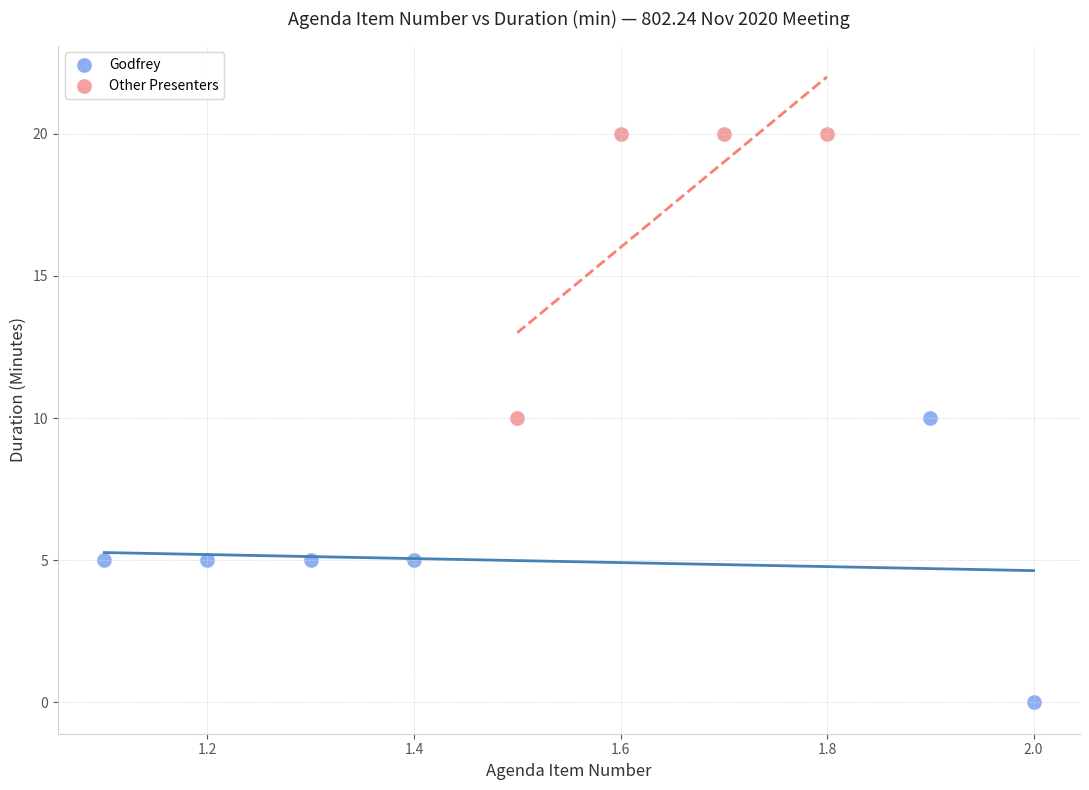

Which series reaches the minimum Y coordinate?

Godfrey